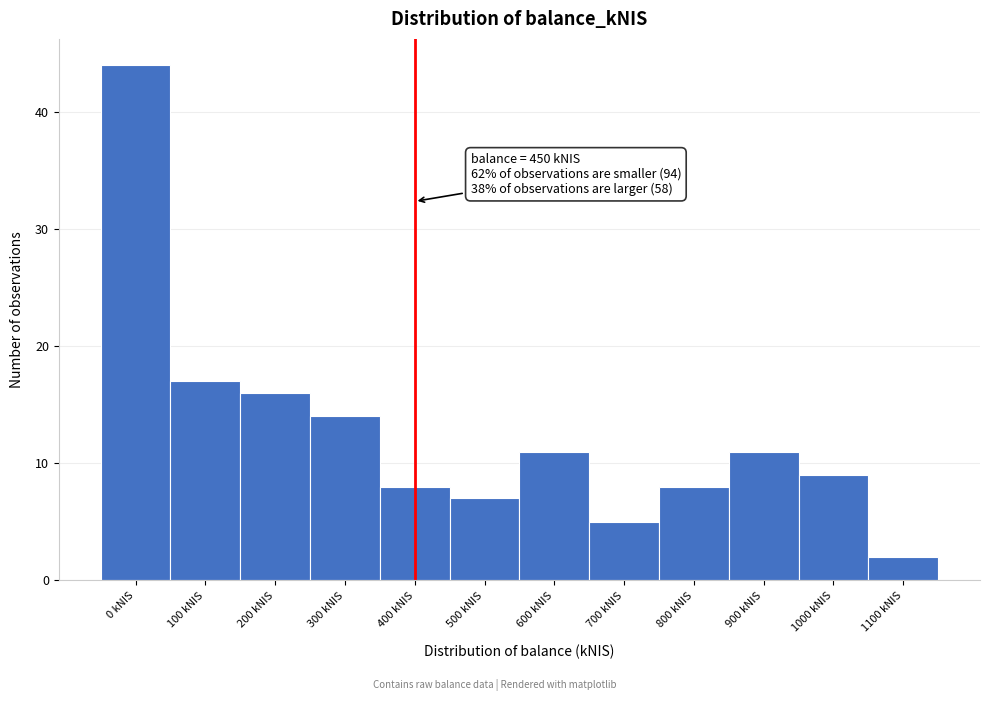

Reading left to right, what are all the values shown in this chart?

0 kNIS=44	100 kNIS=17	200 kNIS=16	300 kNIS=14	400 kNIS=8	500 kNIS=7	600 kNIS=11	700 kNIS=5	800 kNIS=8	900 kNIS=11	1000 kNIS=9	1100 kNIS=2